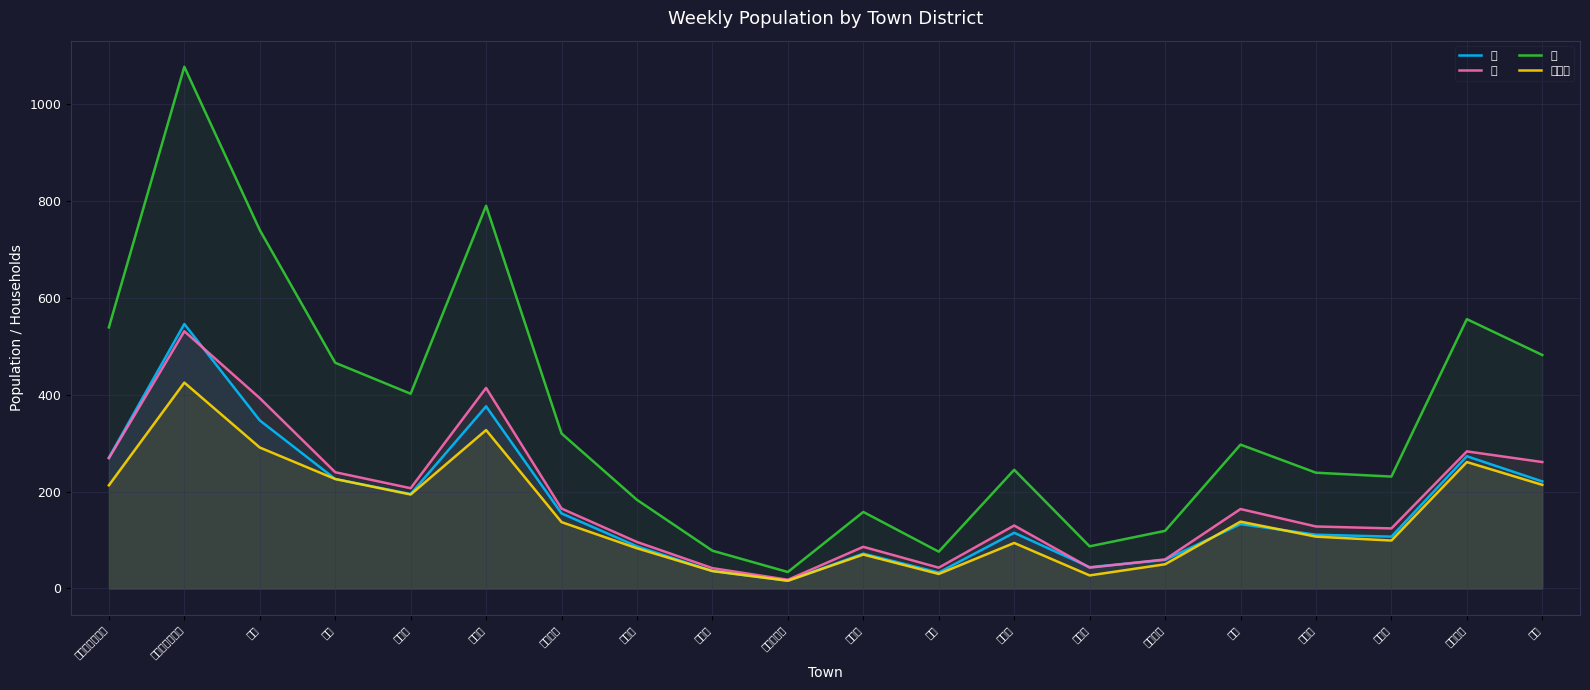

What is the difference between the second highest and second lowest values in the 世帯数 series?

300